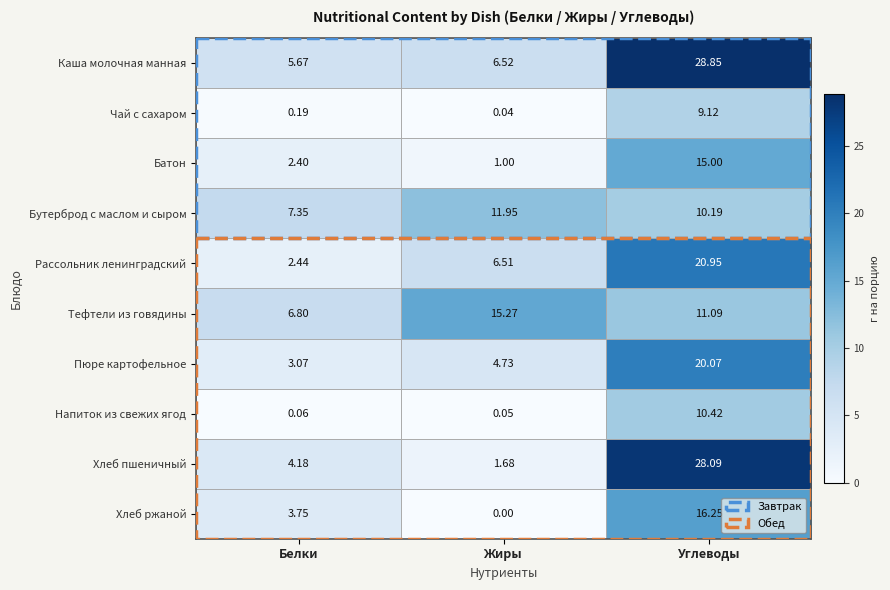

At which label does Пюре картофельное reach its peak?

Углеводы